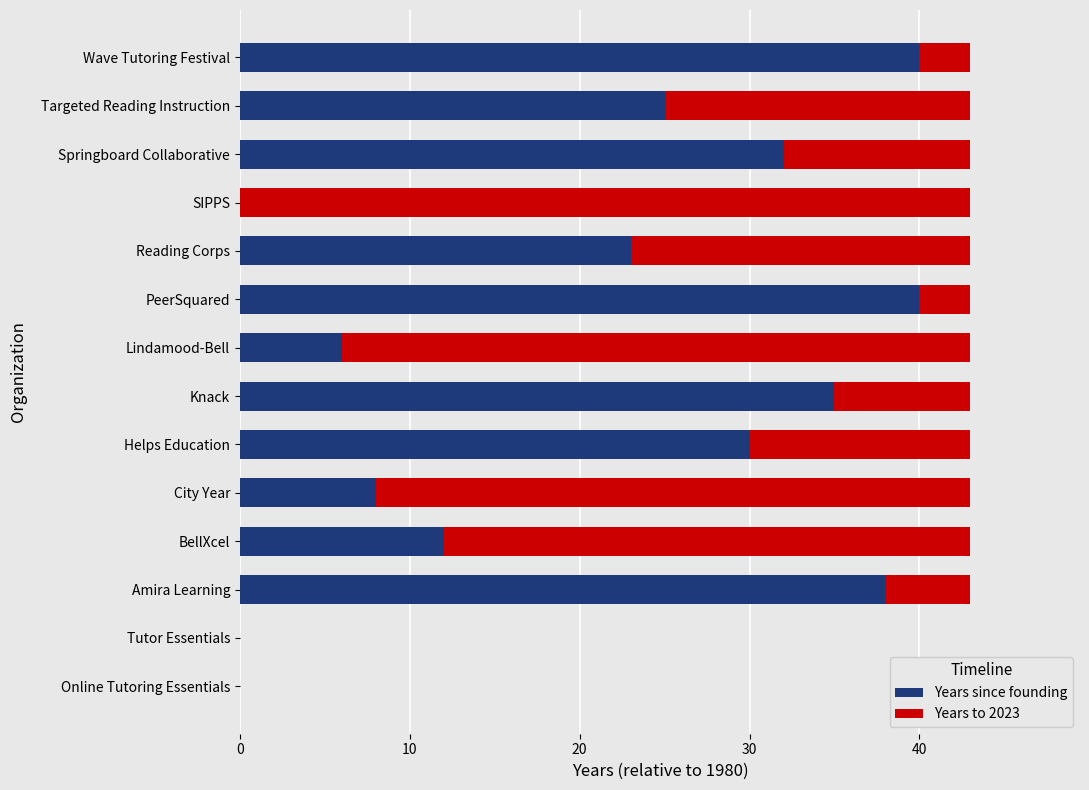

What is the sum of the Years since founding values at Lindamood-Bell and Springboard Collaborative?

38